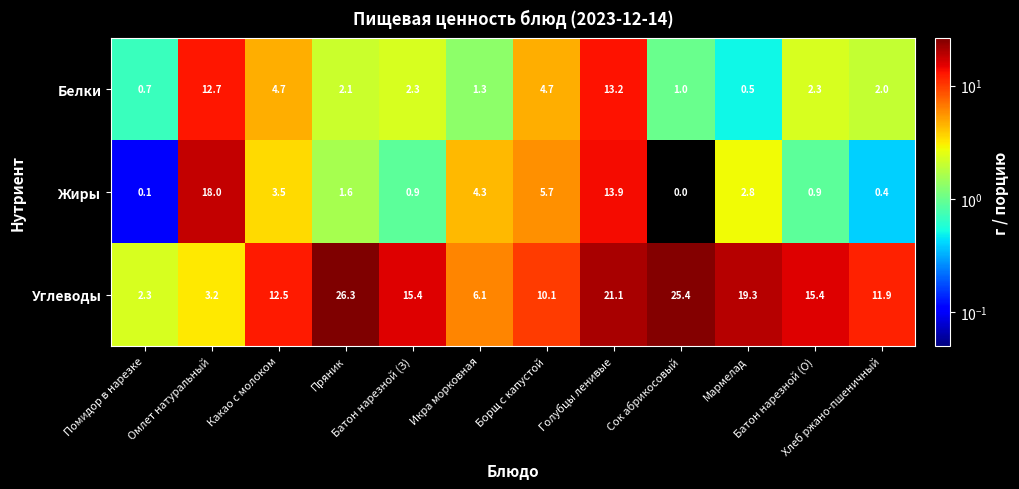

What is the difference between the maximum and second lowest values in the Углеводы series?

23.1